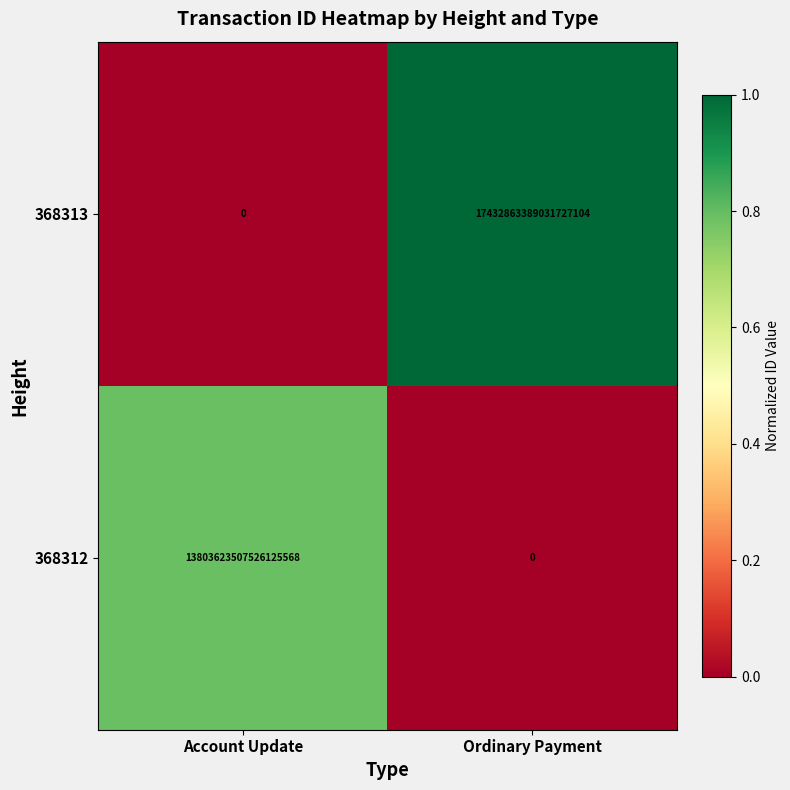

At which category is the sum across all series the highest?

Ordinary Payment